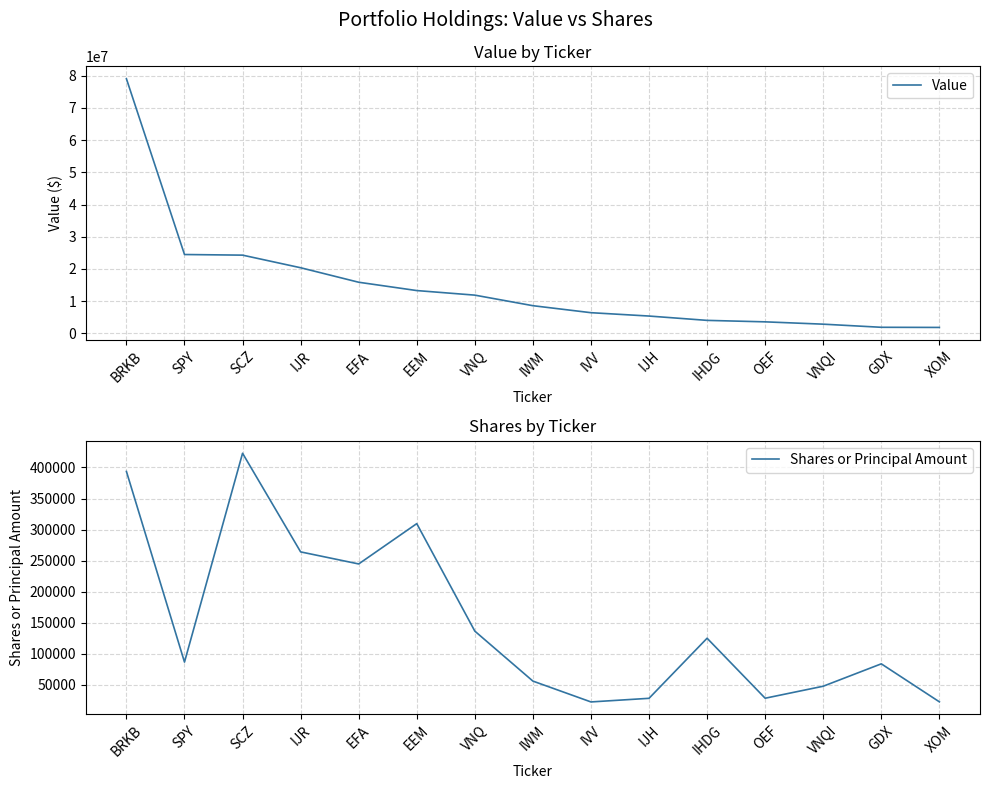

What is the label of the 2nd point from the right?

GDX